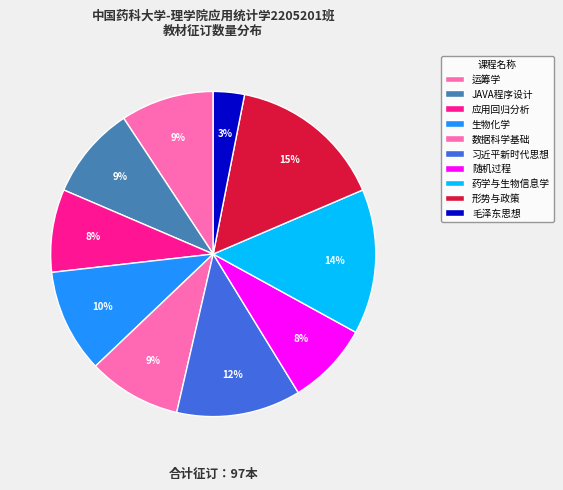

Count the number of slices in the pie.

10